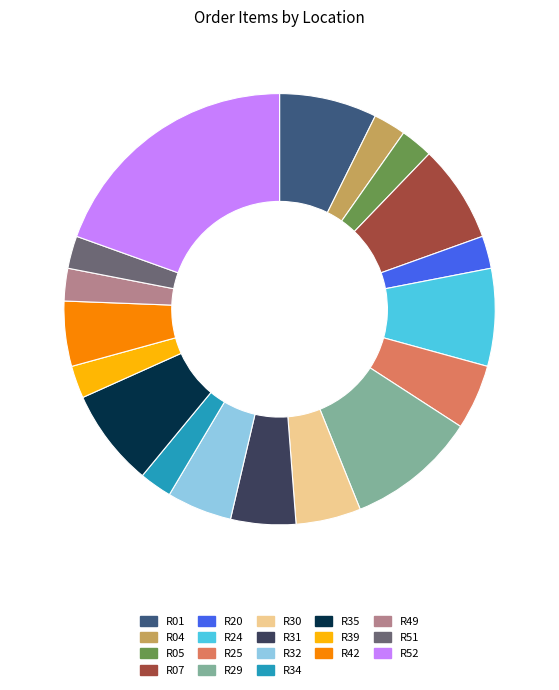

What is the largest slice in the pie chart?

R52